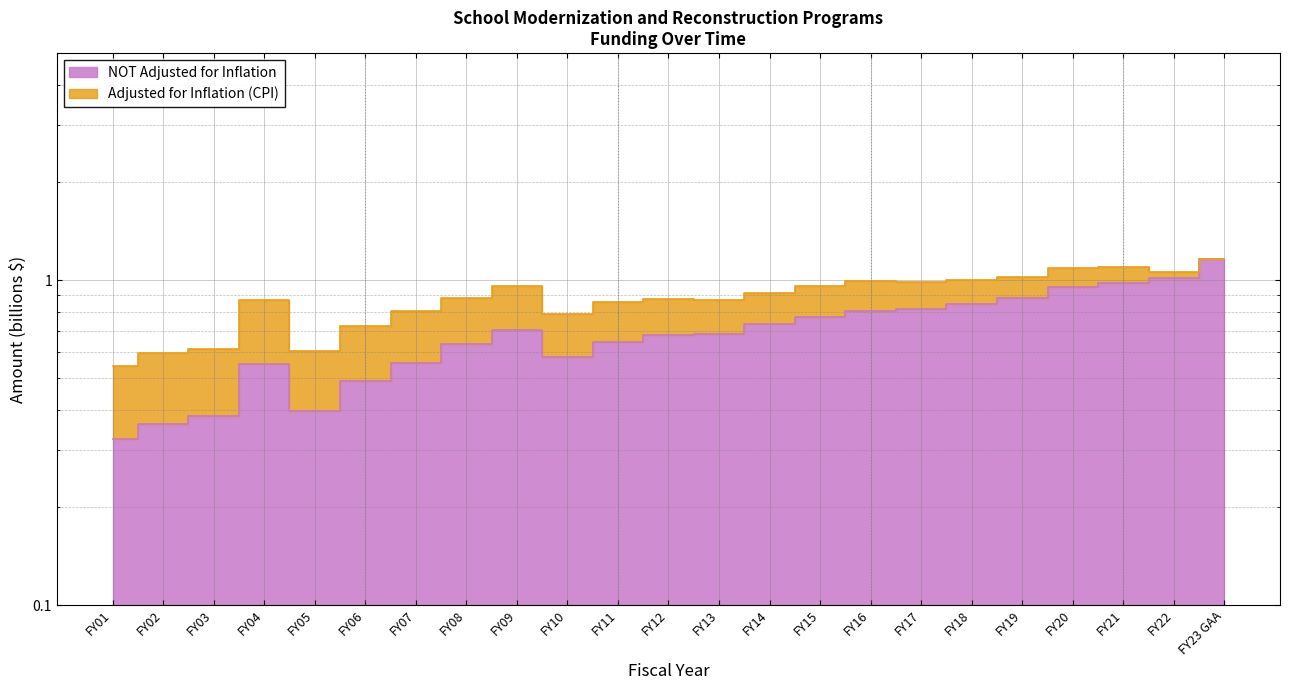

What is the lowest value of the Adjusted for Inflation (CPI) series?

0.5